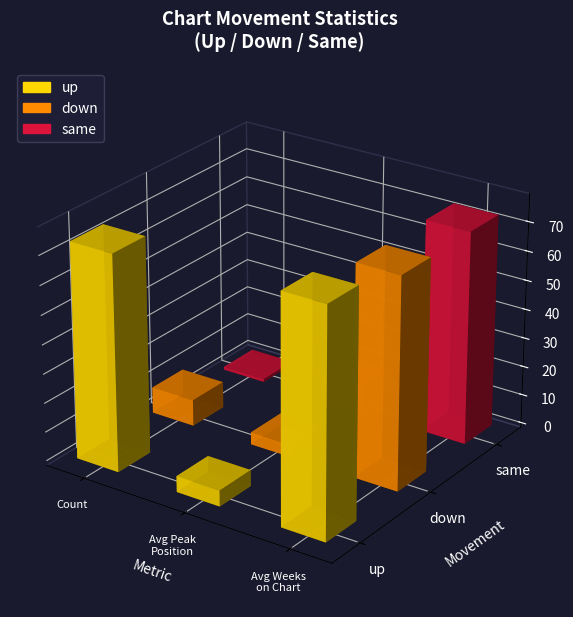

Reading left to right, list all the values displayed in this chart.

up: 74.0	5.5	77.8
down: 9.0	4.2	72.6
same: 1.0	9.0	73.0